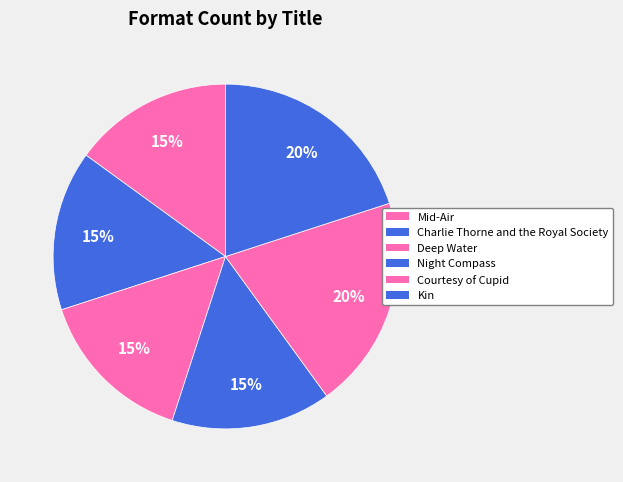

To the nearest percent, what portion does Deep Water represent?

15%